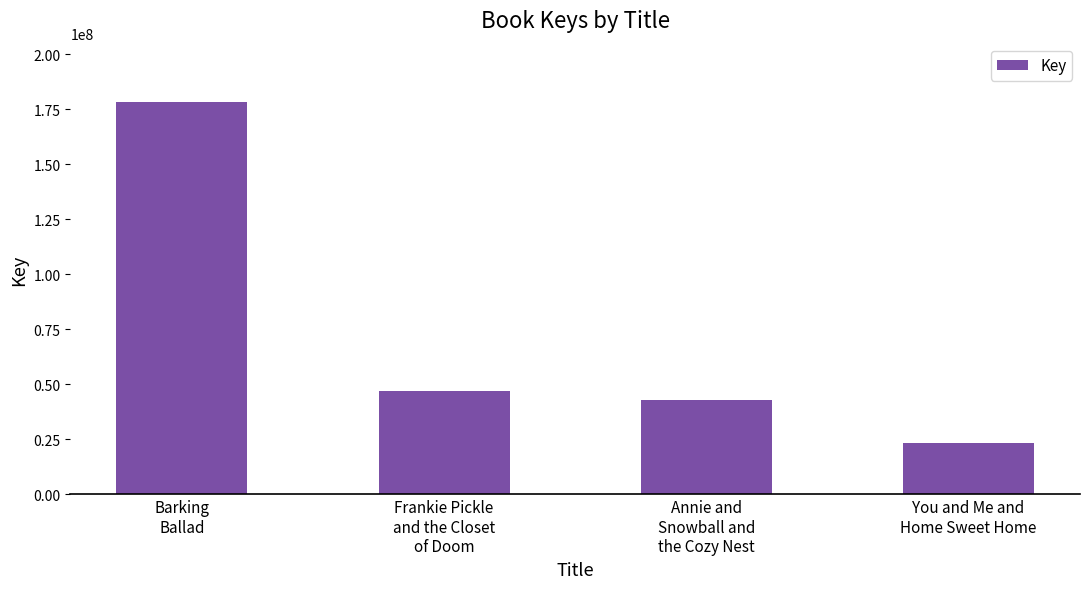

What is the change in value from Barking
Ballad to Annie and
Snowball and
the Cozy Nest?

-134980124